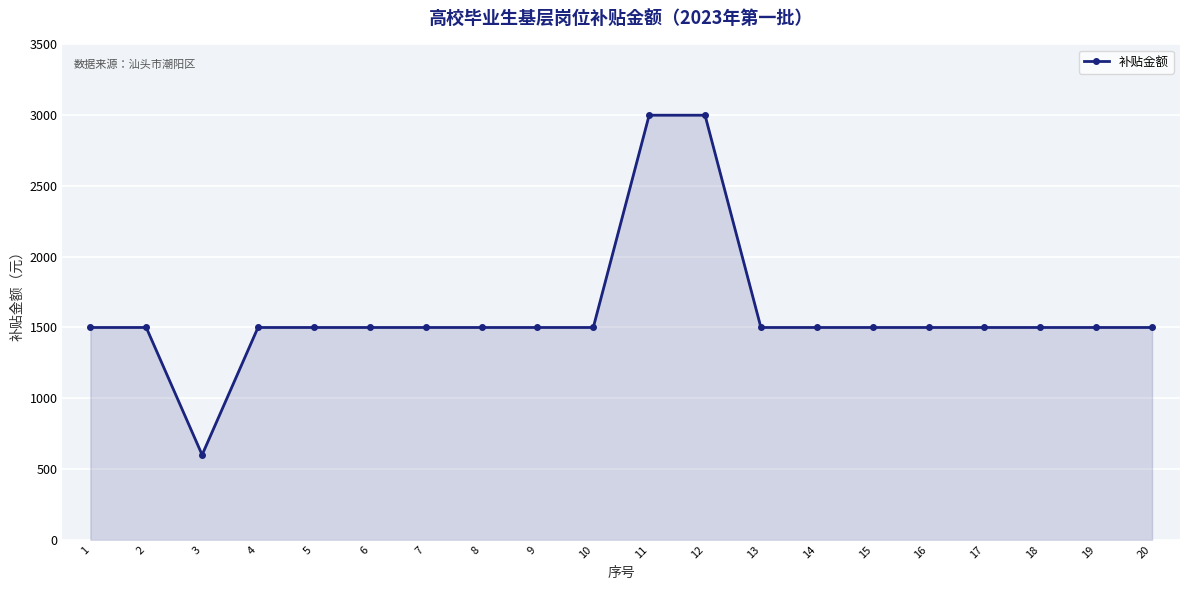

Reading left to right, list all the values displayed in this chart.

1=1500	2=1500	3=600	4=1500	5=1500	6=1500	7=1500	8=1500	9=1500	10=1500	11=3000	12=3000	13=1500	14=1500	15=1500	16=1500	17=1500	18=1500	19=1500	20=1500